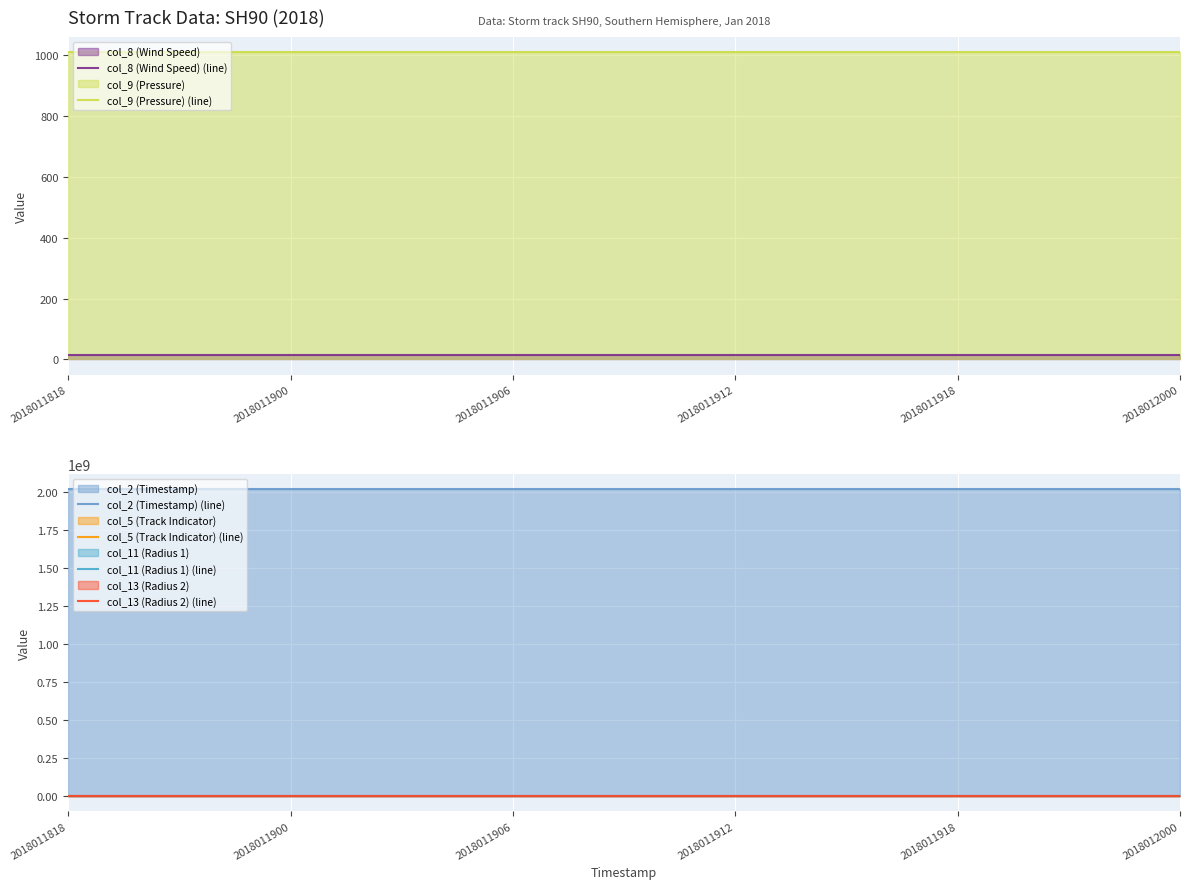

Is the value of col_9 (Pressure) (line) at 2018011912 greater than the value of col_8 (Wind Speed) (line) at 2018011918?

Yes